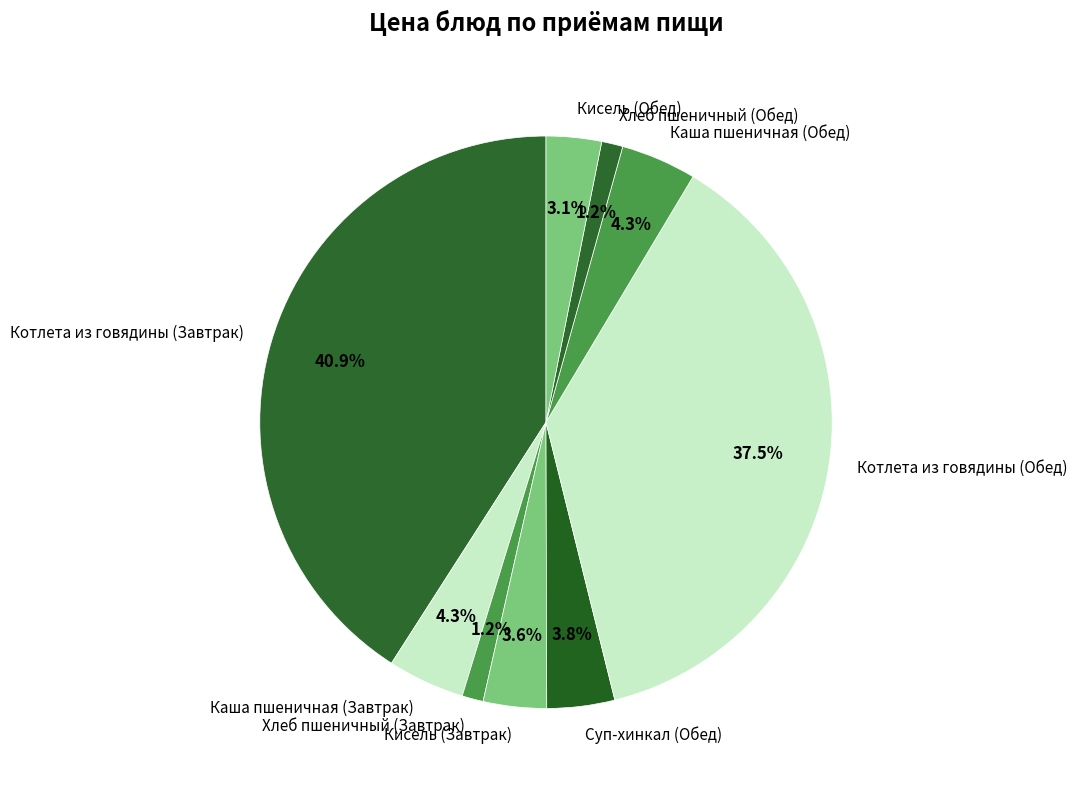

What percentage is the Котлета из говядины (Завтрак) slice, to the nearest percent?

41%